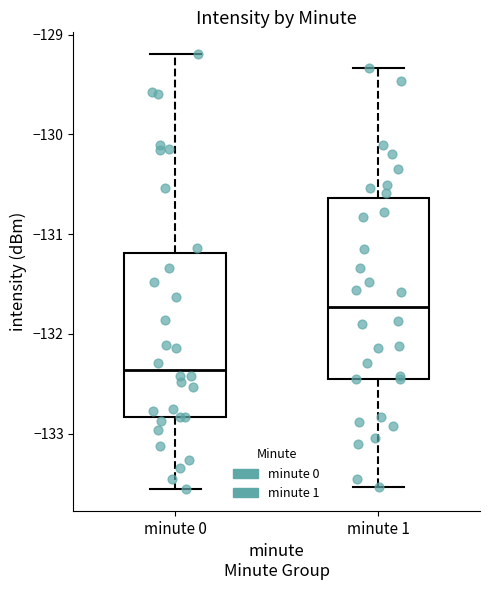

Where is the lower edge of the box for minute 1 on the y-axis? The values are not printed on the chart, so give them approximately, as read against the axis.

-132.5